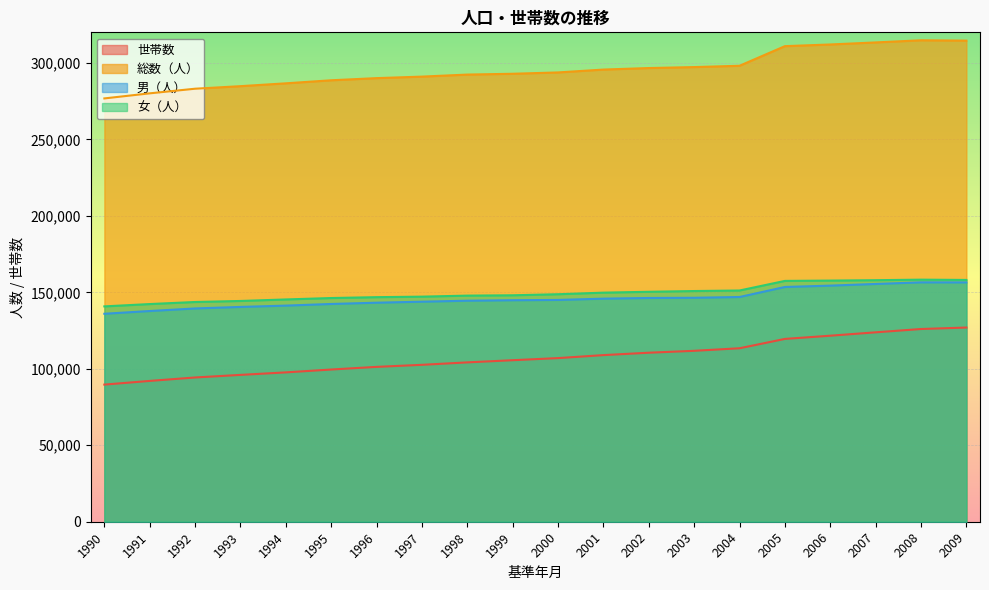

Where is 女（人） nearest to the value 149544?

2001